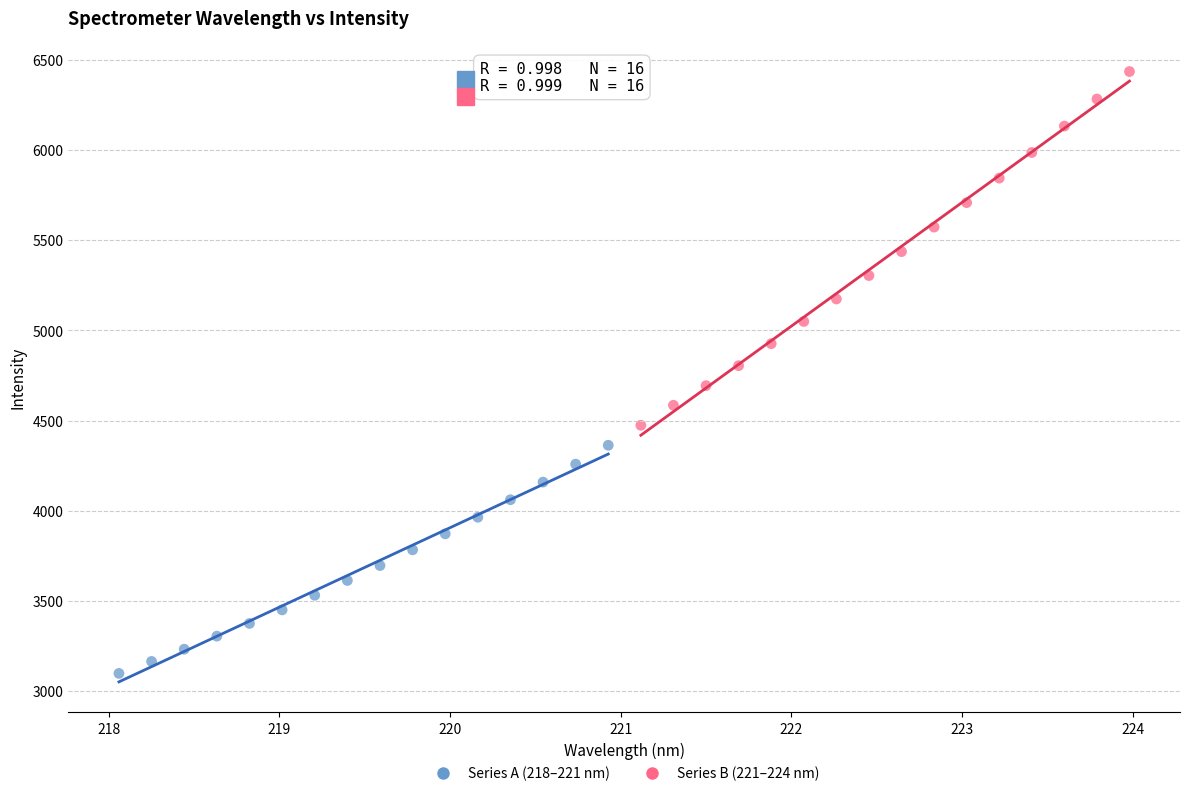

Which series contains the lowest Y value?

Series A (218–221 nm)